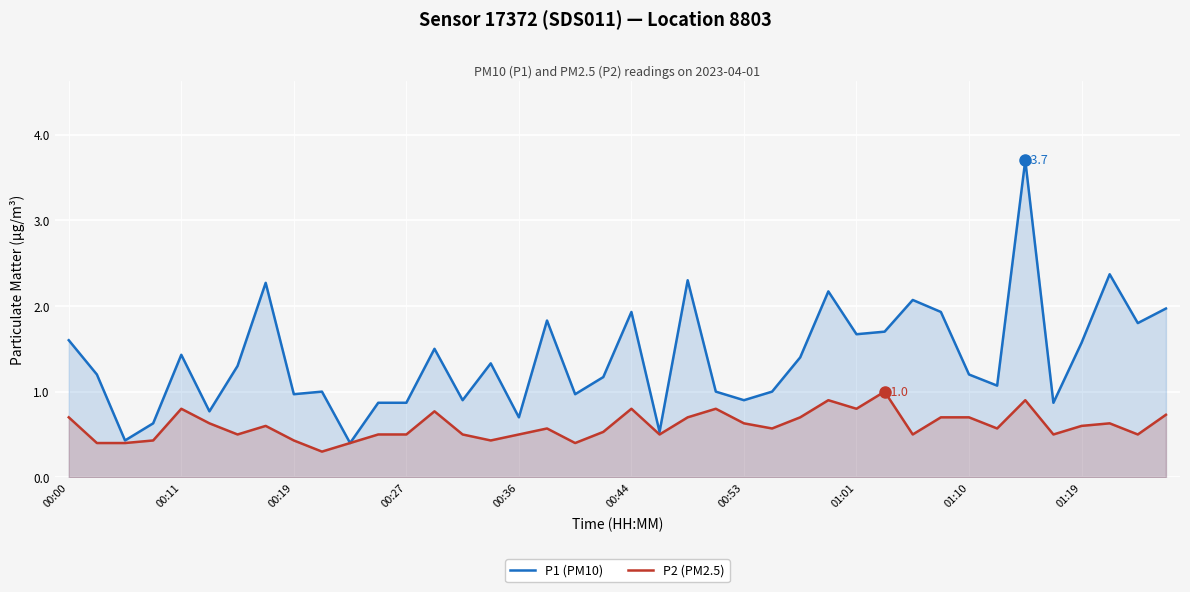

Which category has the lowest value in the P1 (PM10) series?

10